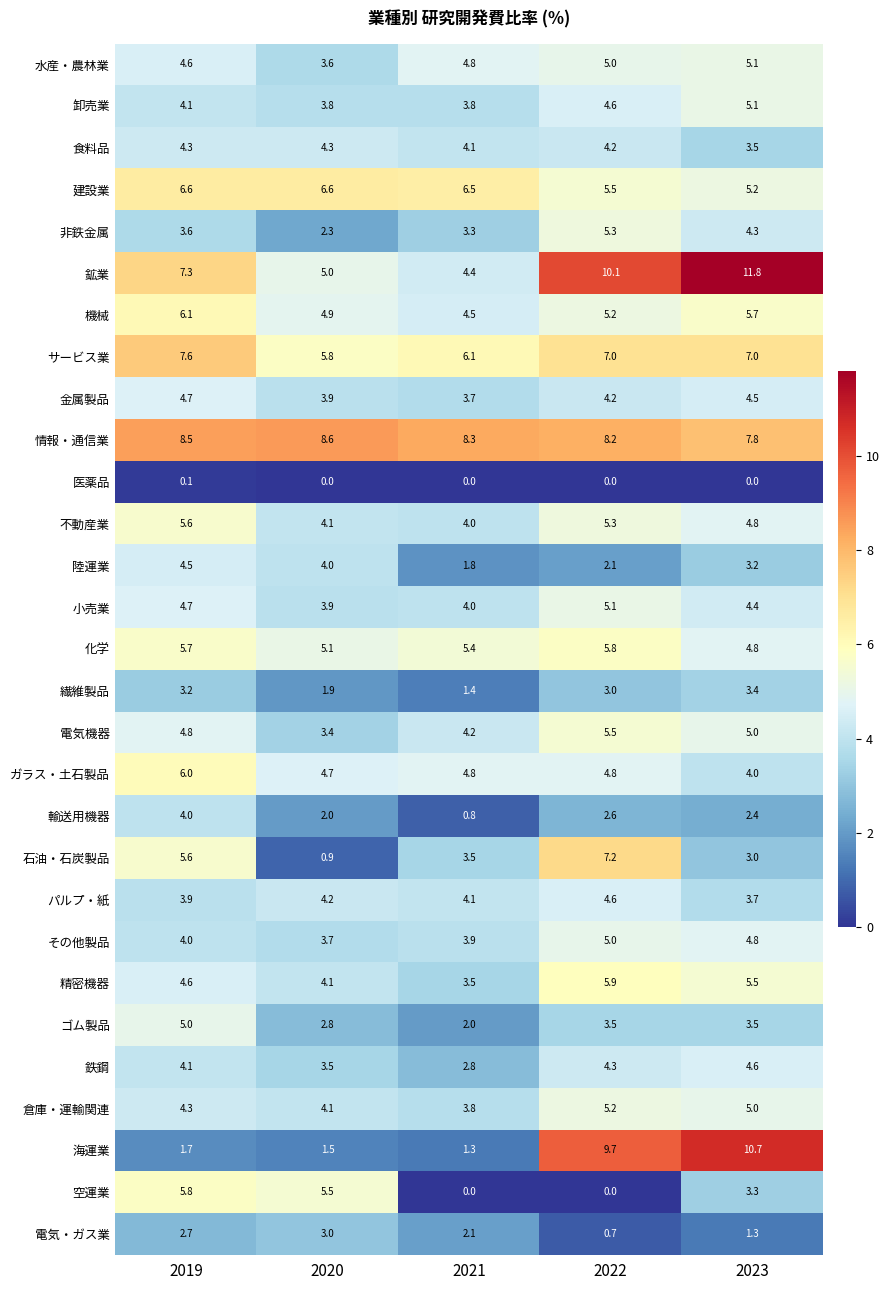

Count the number of data series in this chart.

29